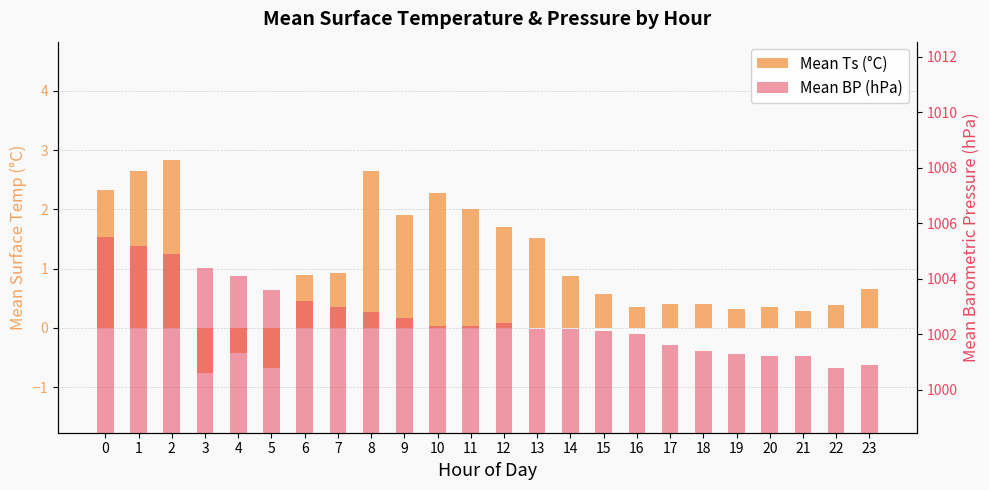

What is the minimum value shown in the chart?

-0.8